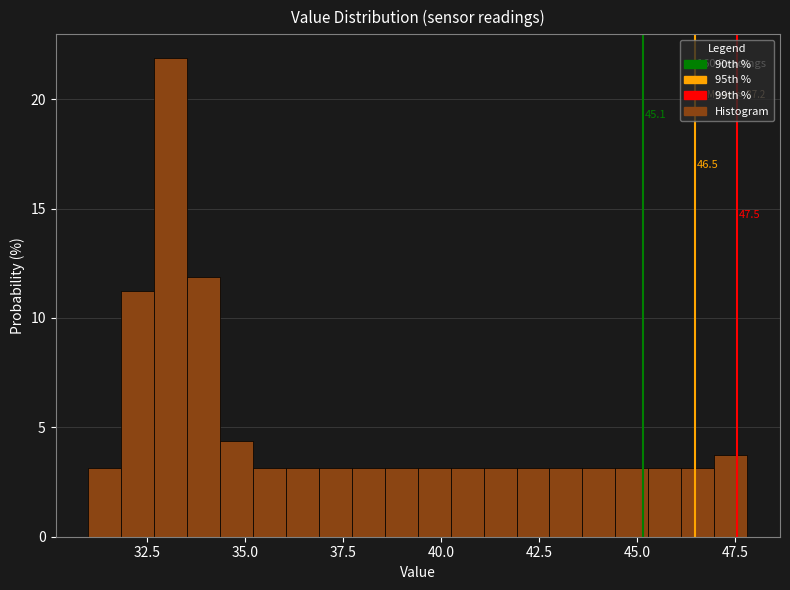

Around what value on the x-axis is the tallest bar? Give the approximate position of its centre, as read against the axis.

33.0